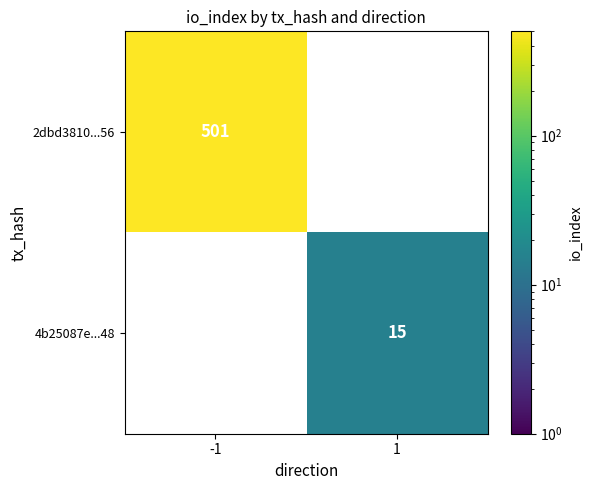

True or false: 4b25087e...48 has a value of 15 at 1.

True